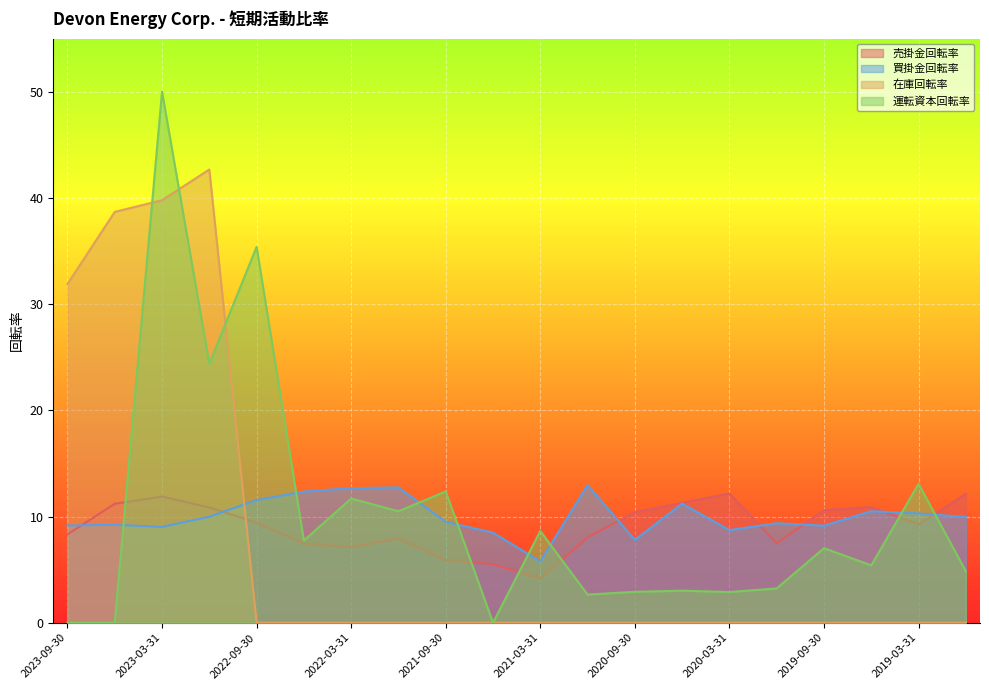

At which category is the sum across all series the highest?

2023-03-31